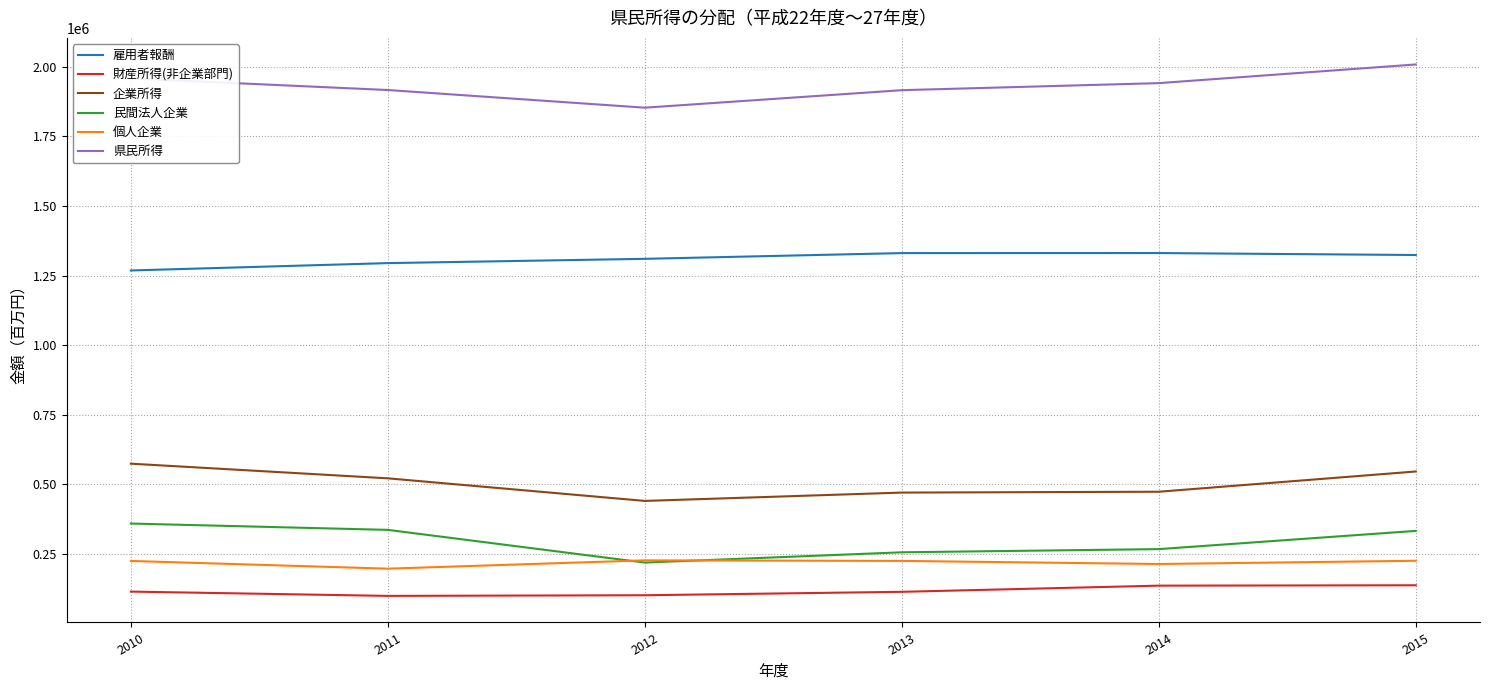

True or false: 財産所得(非企業部門) has more than 2 interior local peaks.

False